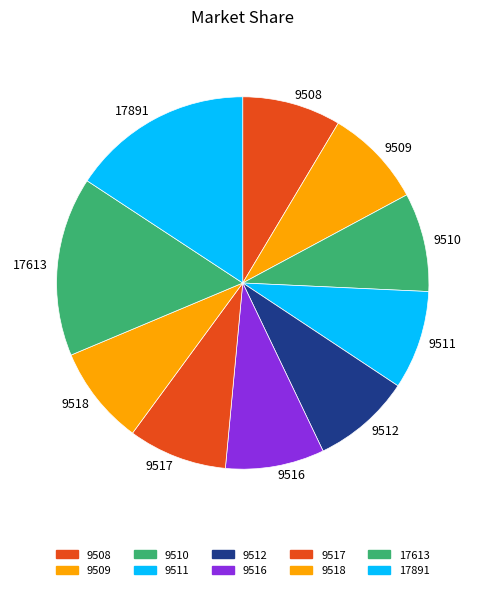

Approximately how many times larger is the value at 9511 compared to 9510?

1.0